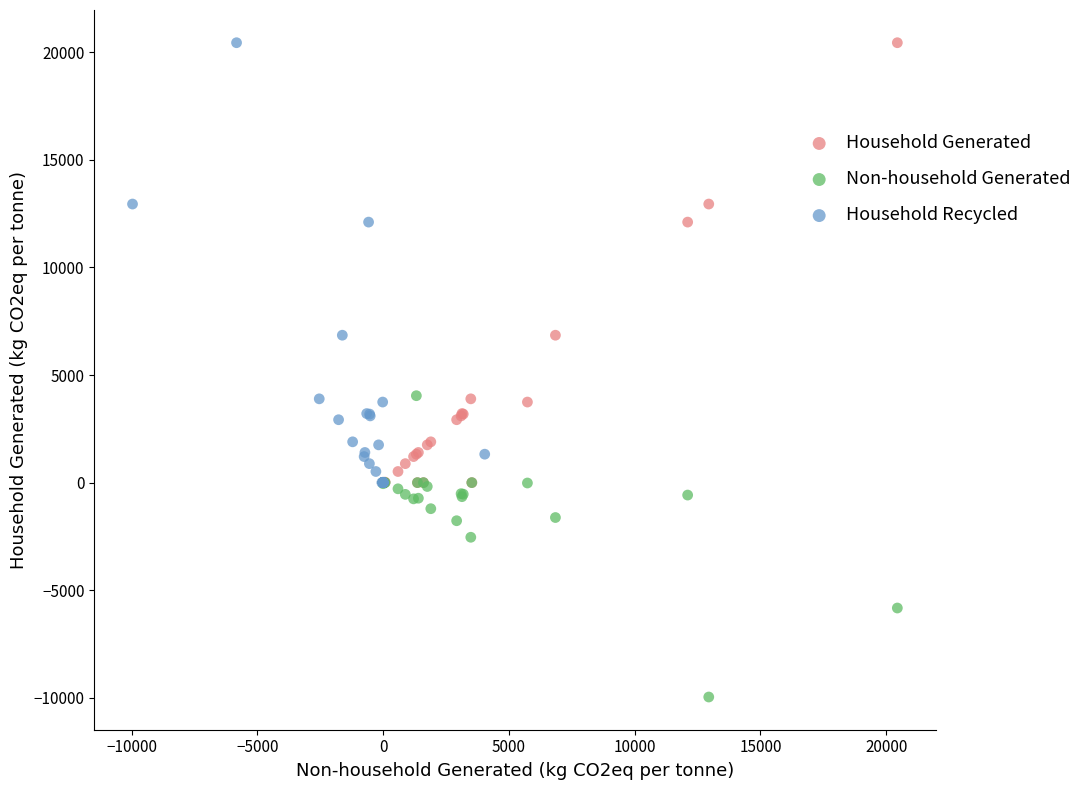

Which series reaches the minimum Y coordinate?

Non-household Generated